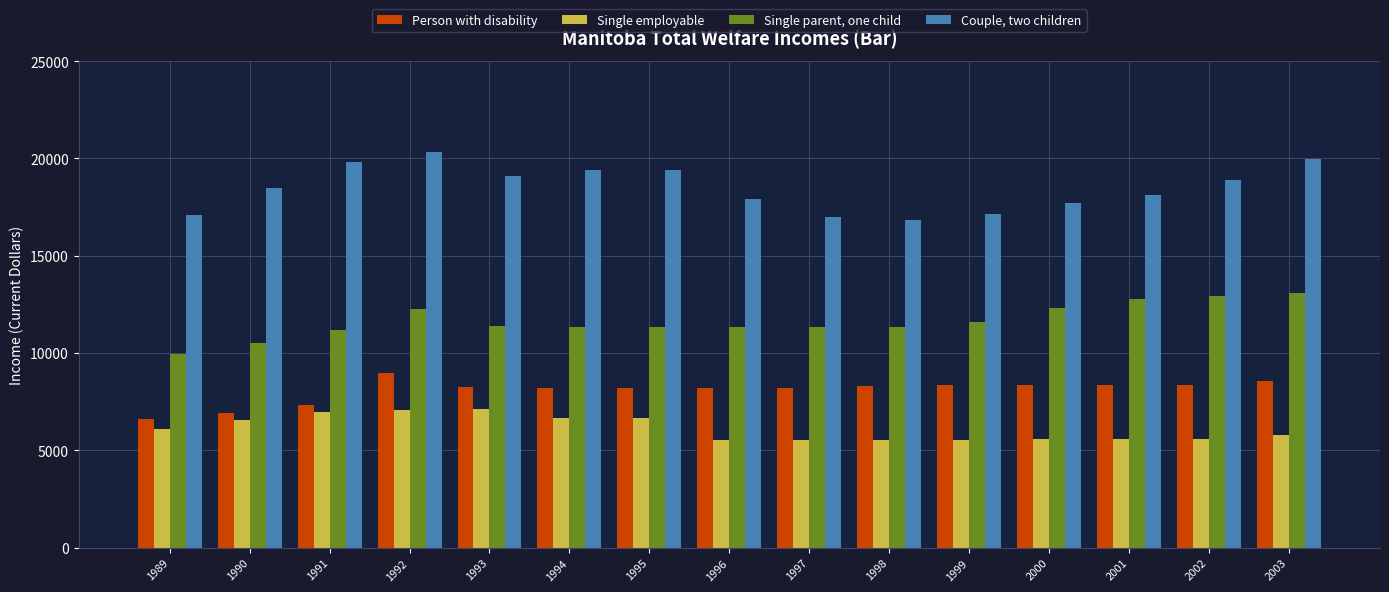

At how many categories does at least one series exceed 6287?

15